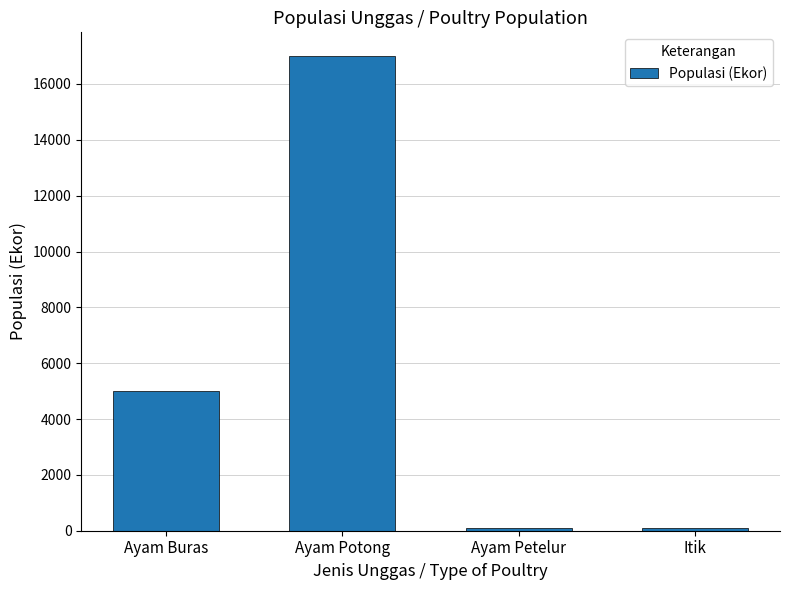

What is the difference between the maximum and minimum values?

16915